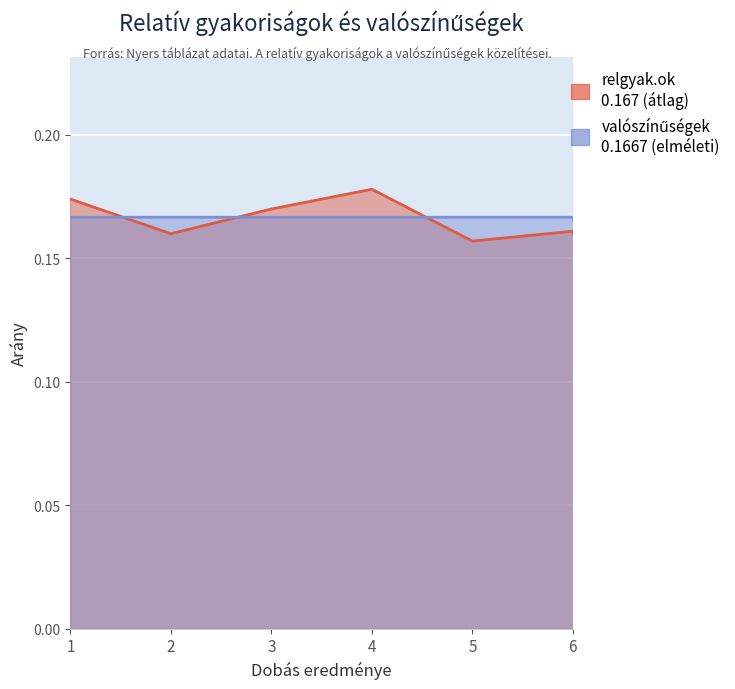

Where do valószínűségek and relgyak.ok first cross each other?

1 and 2